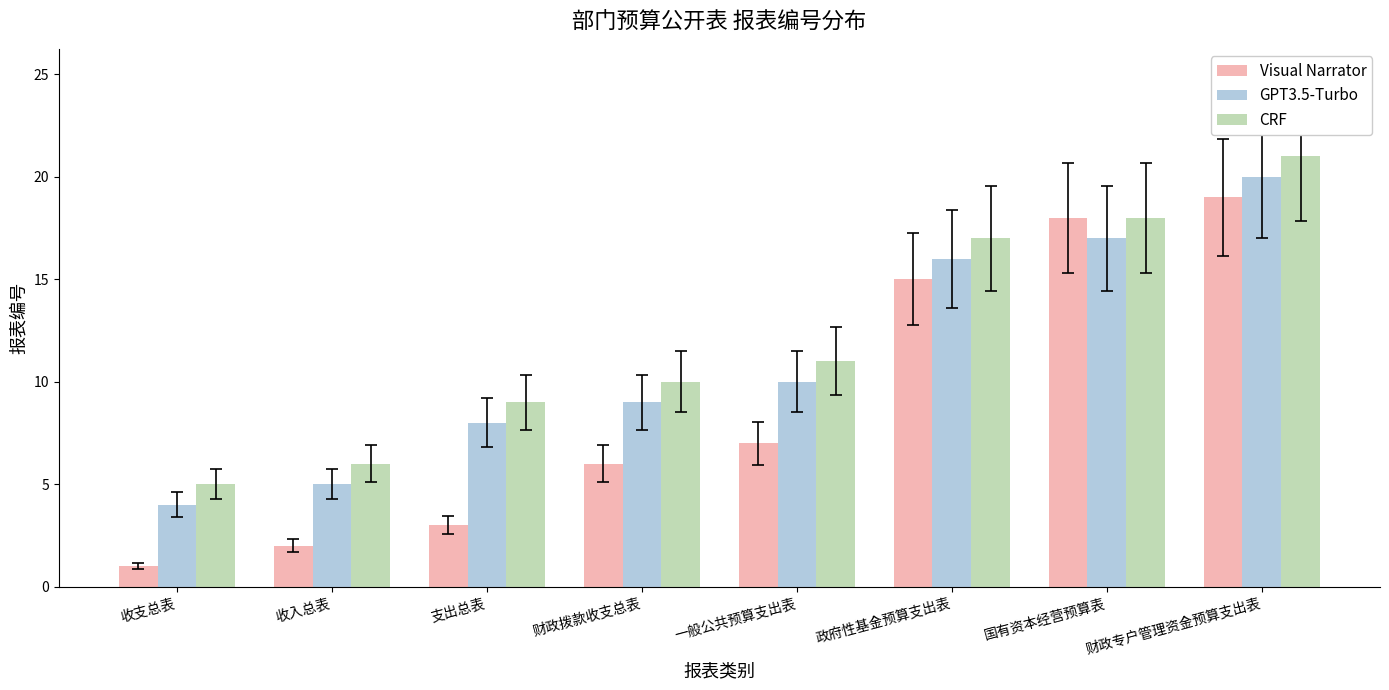

What is the label of the 2nd bar from the left?

收入总表